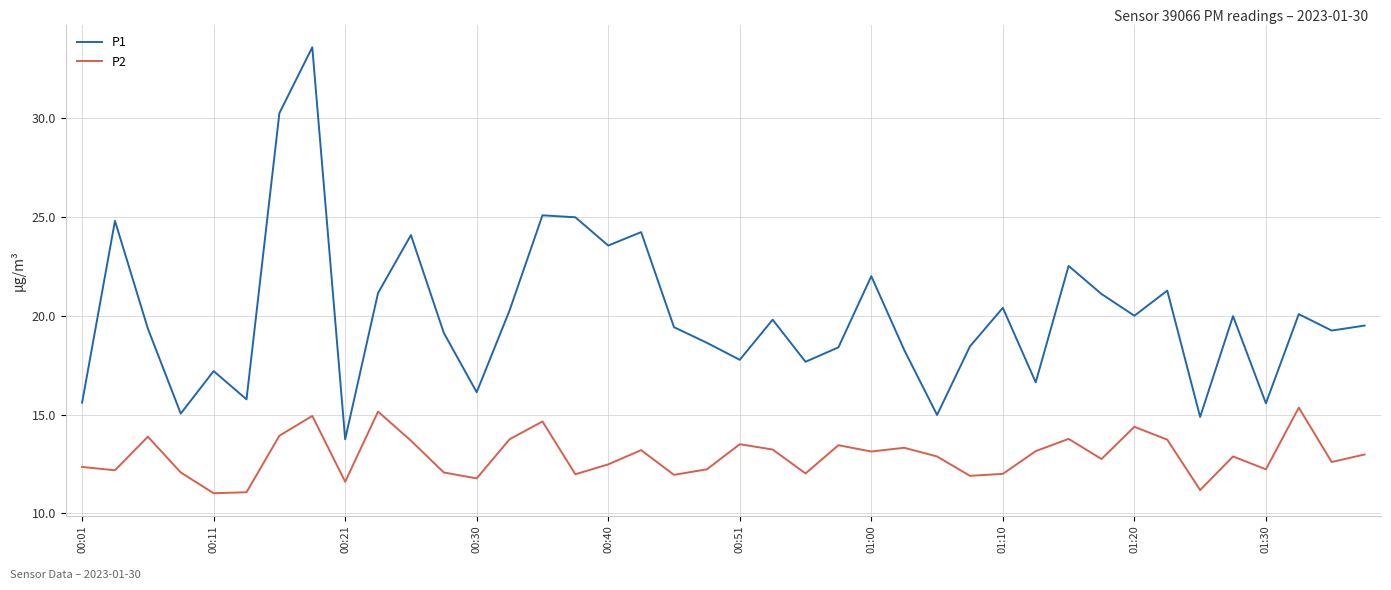

Rank the series by their average value, from highest to lowest.

P1, P2